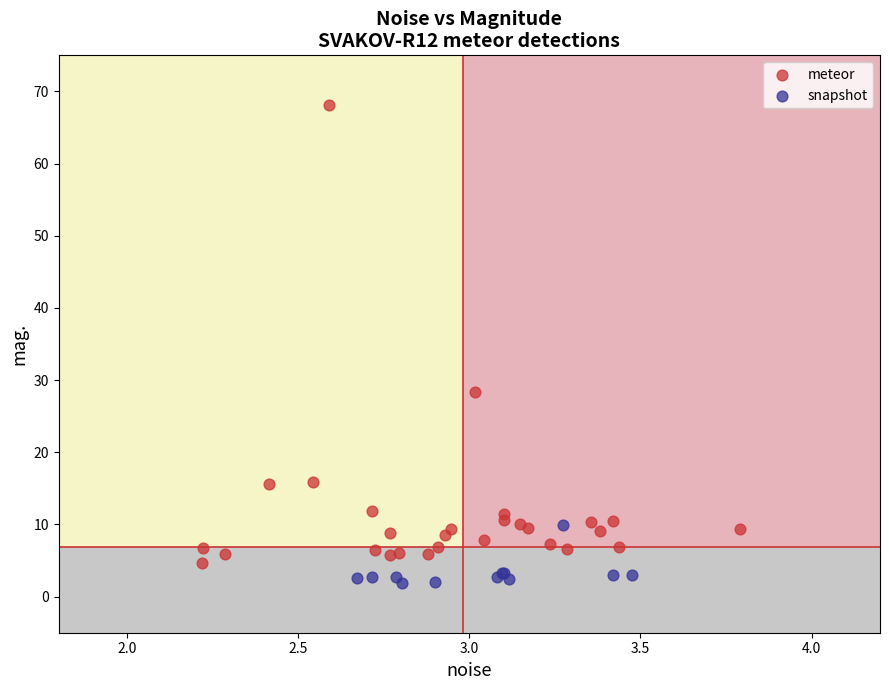

Which series contains the lowest Y value?

snapshot